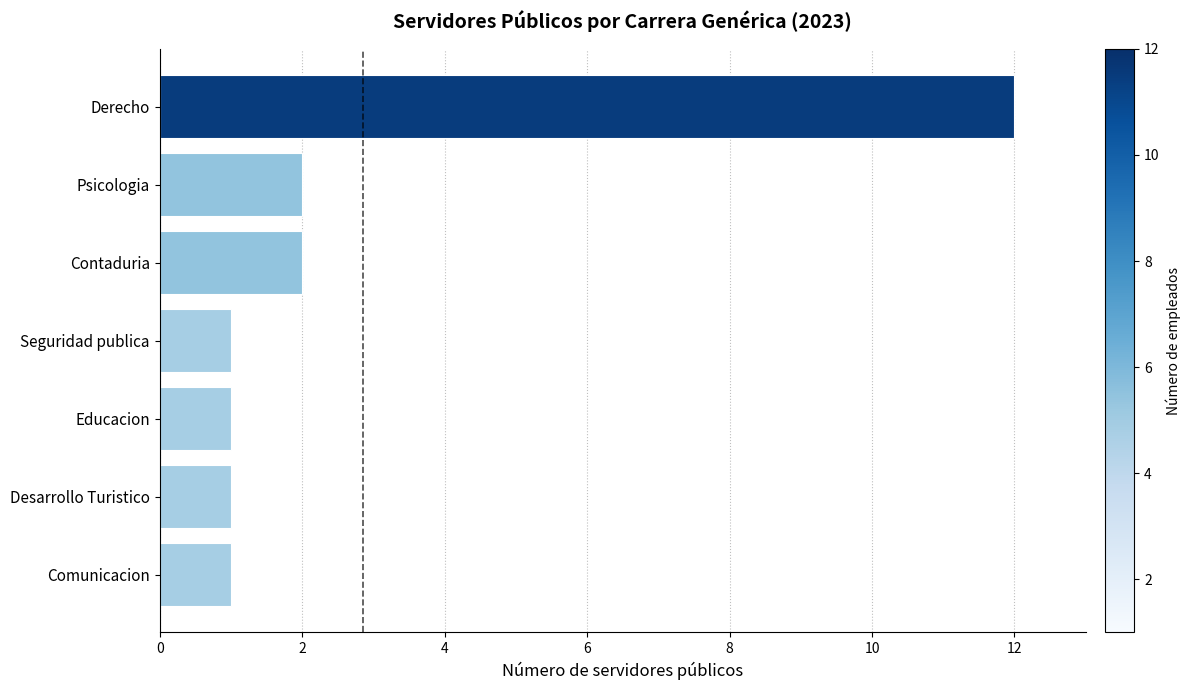

What is the difference between the maximum and second lowest values?

11